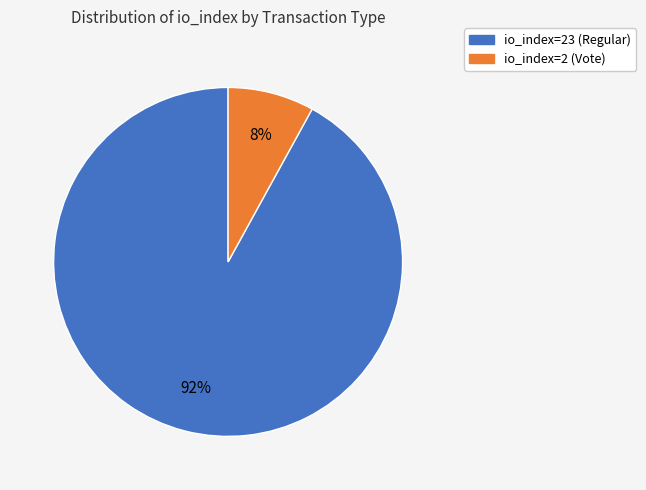

Which slice is the smallest?

io_index=2 (Vote)